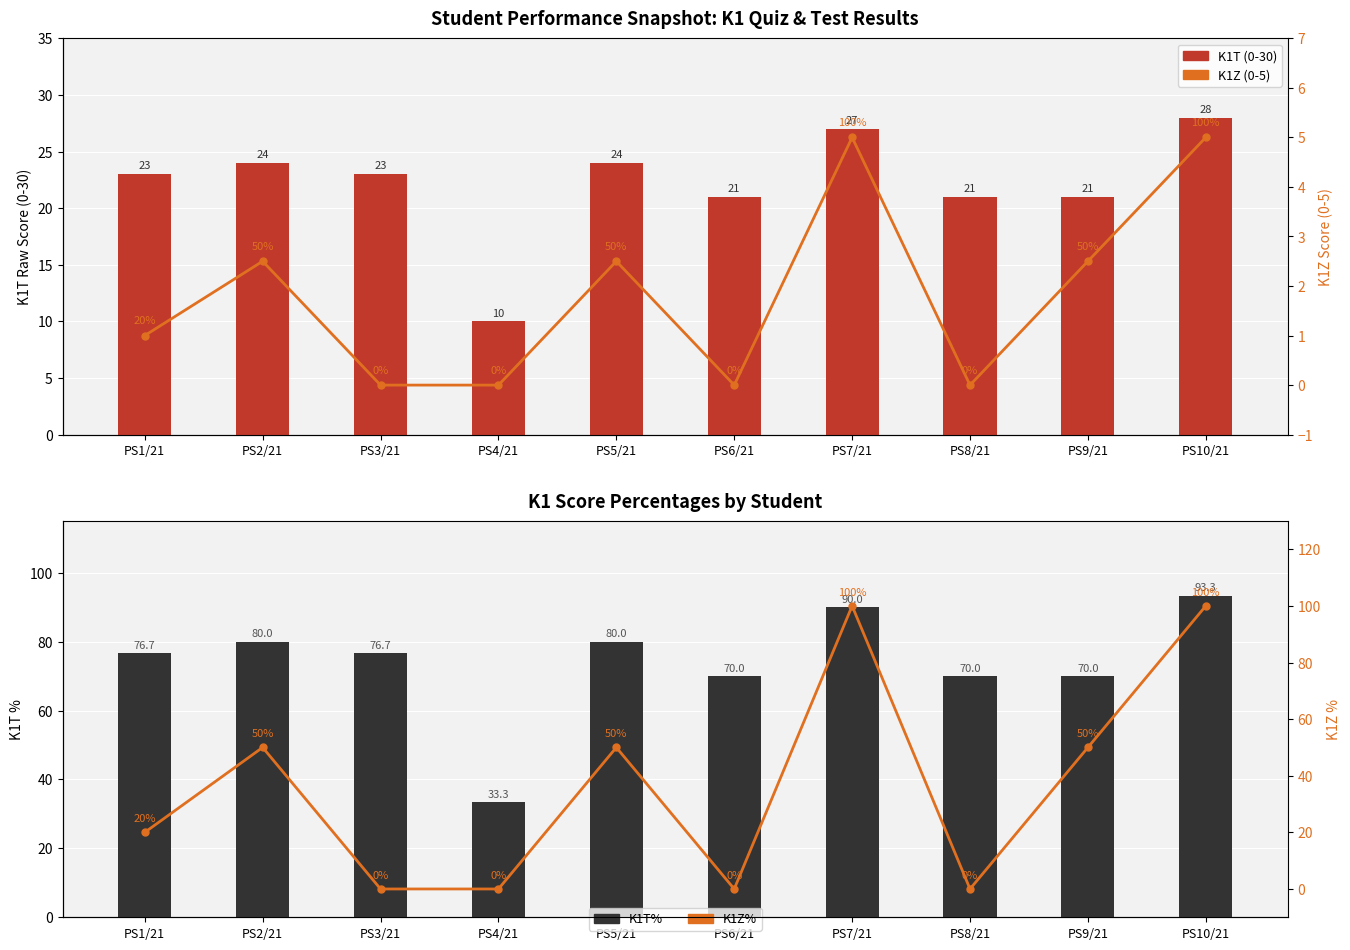

True or false: K1T (0-30) has a value of 21.0 at PS9/21.

True